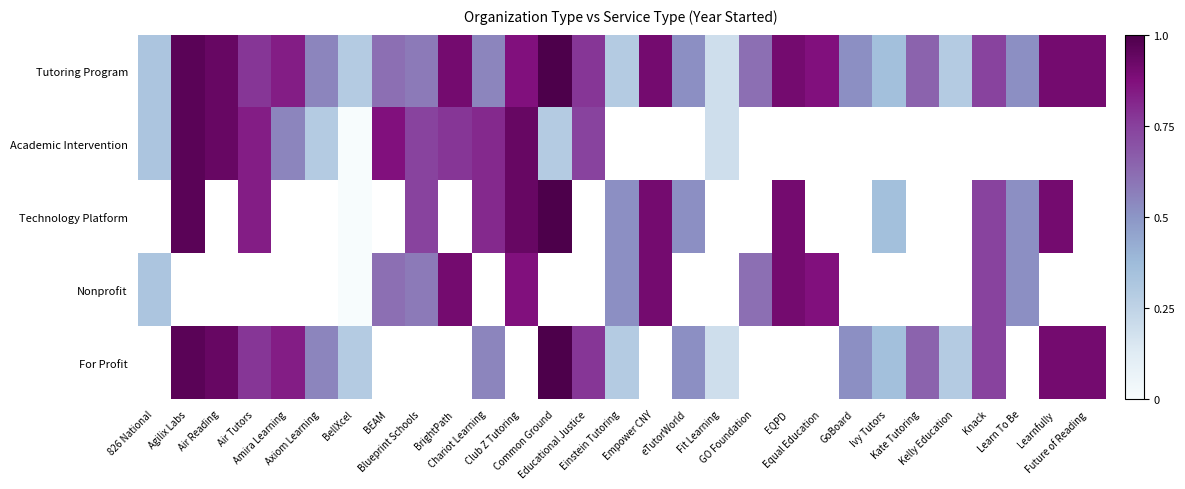

Read the For Profit value at Einstein Tutoring.

0.3